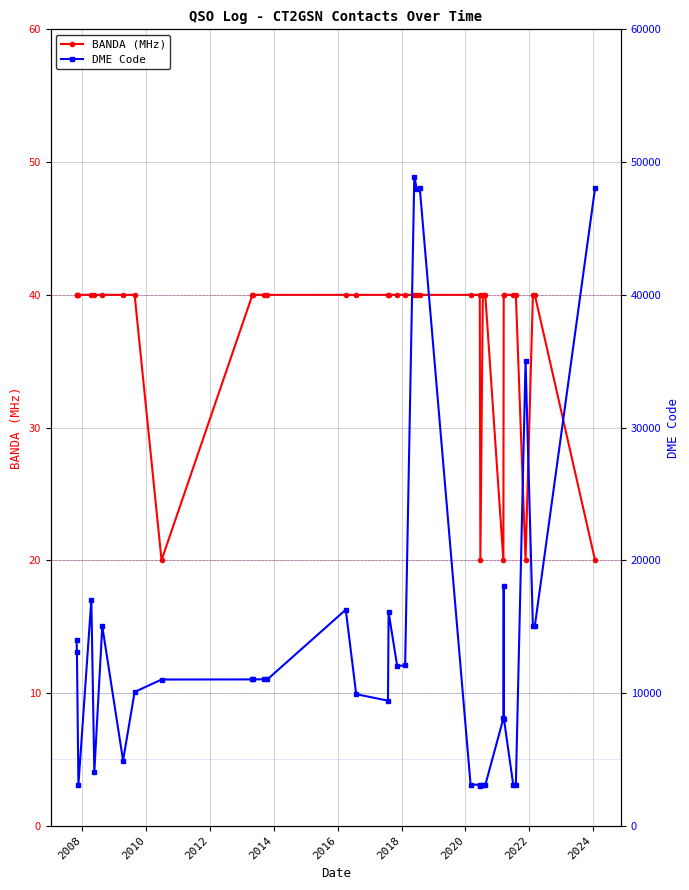

True or false: BANDA (MHz) has more than 0 interior local peaks.

False